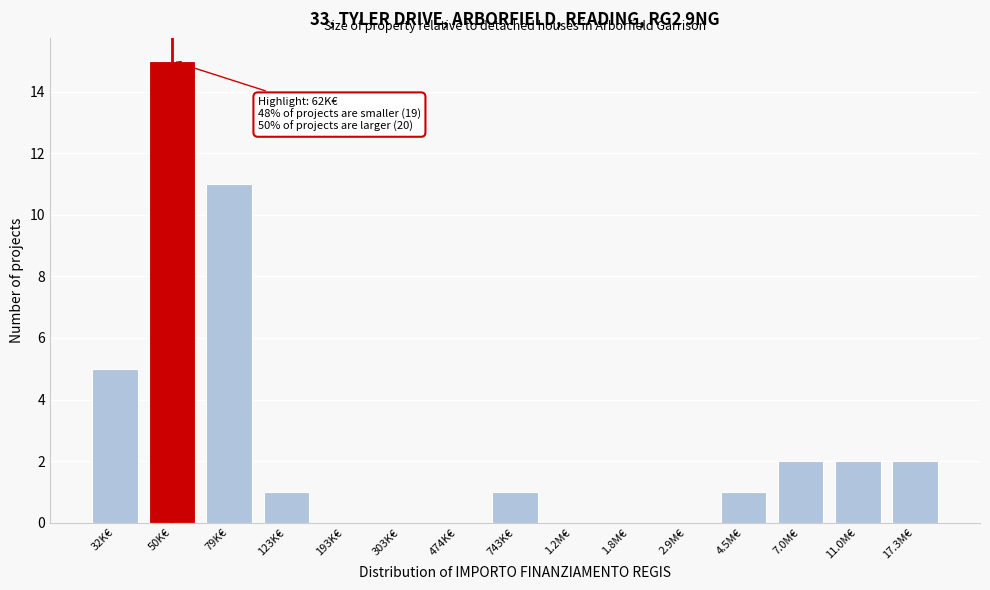

Reading left to right, transcribe all the data shown in this chart.

32K€=5	50K€=15	79K€=11	123K€=1	193K€=0	303K€=0	474K€=0	743K€=1	1.2M€=0	1.8M€=0	2.9M€=0	4.5M€=1	7.0M€=2	11.0M€=2	17.3M€=2